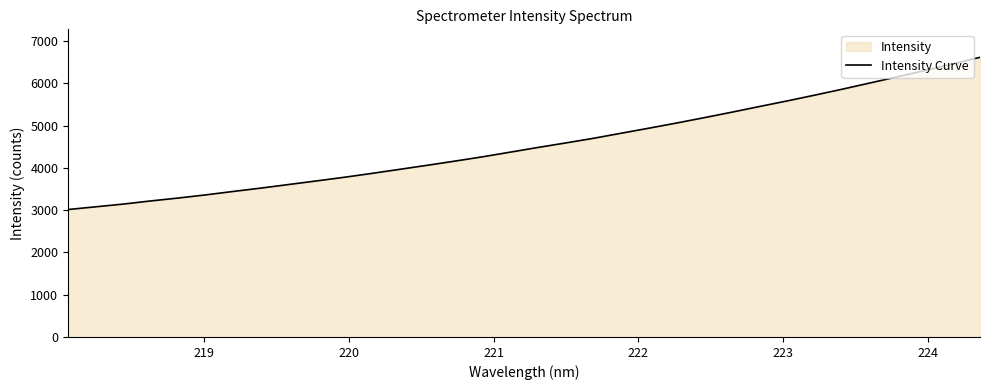

What is the difference between the maximum and minimum values?

3603.2